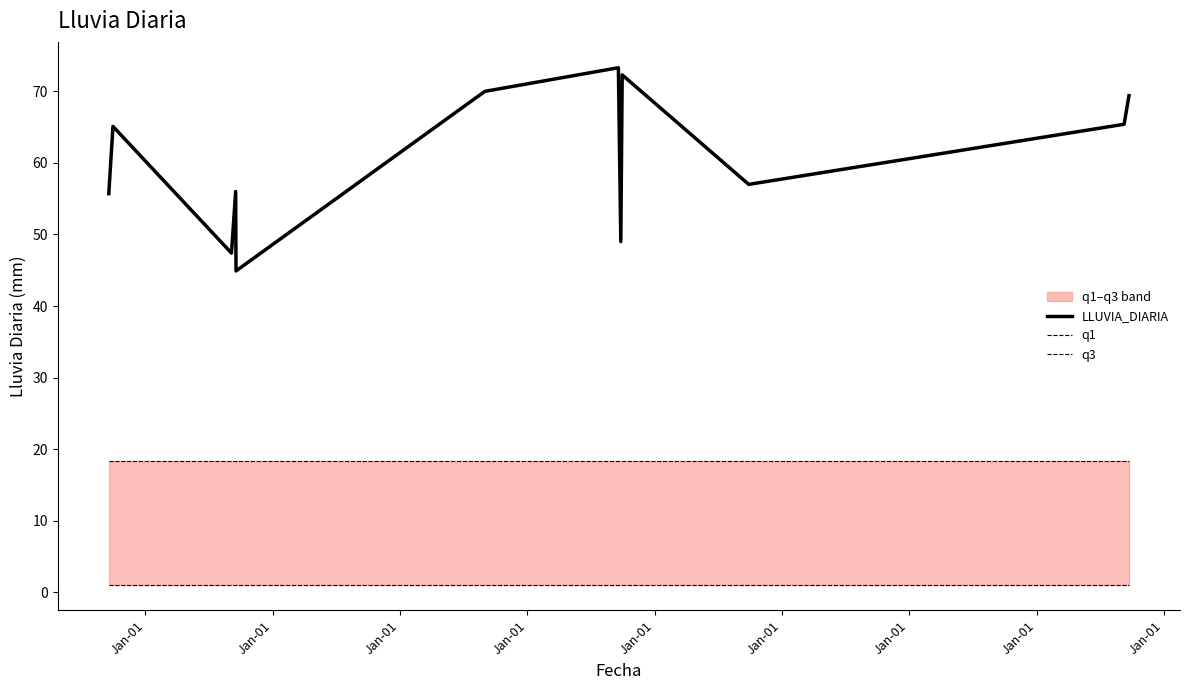

Reading left to right, transcribe all the data shown in this chart.

LLUVIA_DIARIA: 55.7	65.1	47.4	56.0	44.9	70.0	73.3	49.0	72.3	57.0	65.4	69.4
q1: 1.1	1.1	1.1	1.1	1.1	1.1	1.1	1.1	1.1	1.1	1.1	1.1
q3: 18.3	18.3	18.3	18.3	18.3	18.3	18.3	18.3	18.3	18.3	18.3	18.3